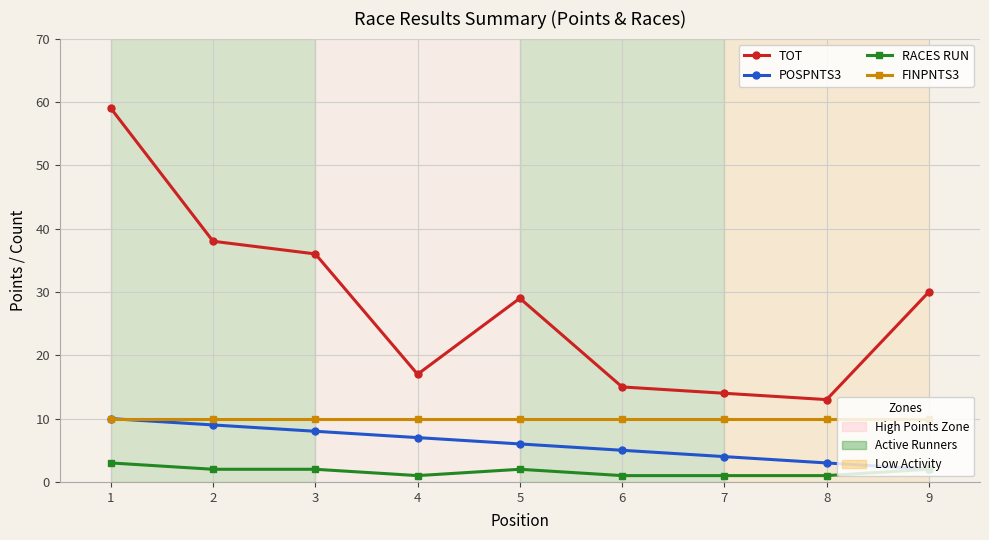

What is the greatest value displayed?

59